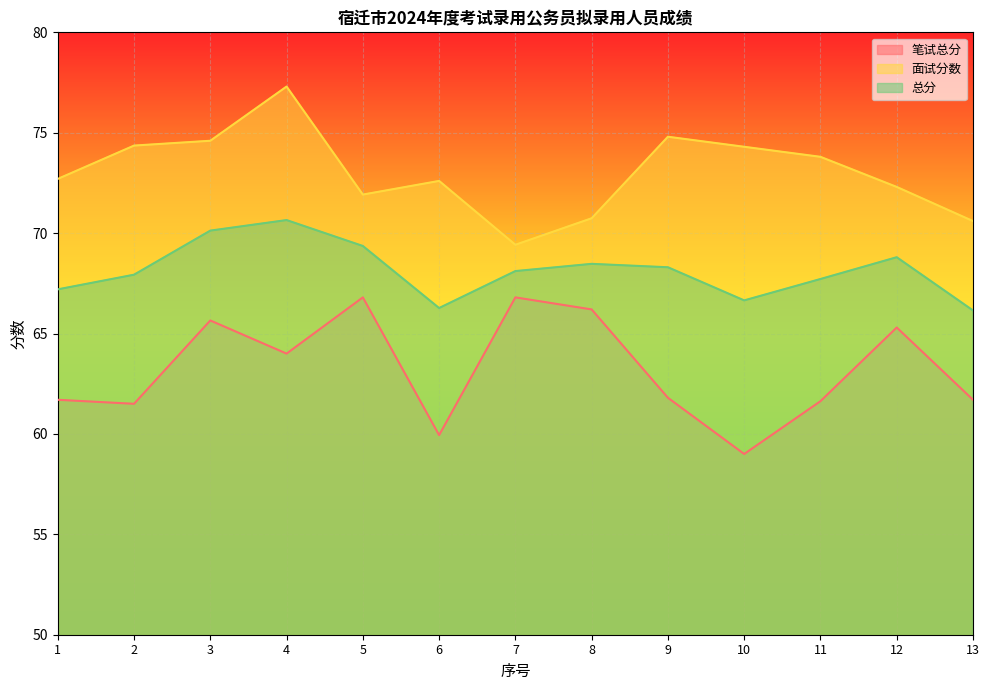

Which has a higher value, 1 or 10?

1